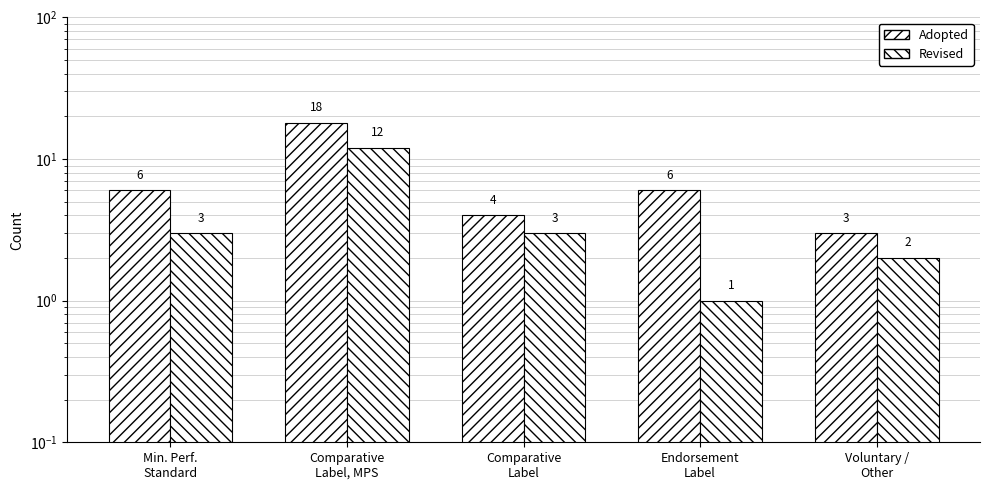

Rank the series by their average value, from highest to lowest.

Adopted, Revised